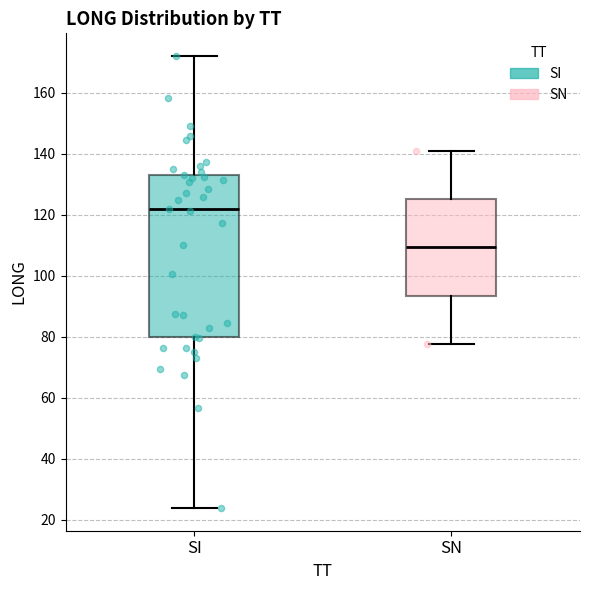

Reading left to right, transcribe this box plot: for each box, give where its median line is, the range the box spans, and where its two whiskers end, as read against the y-axis. The values are not printed on the chart, so give them approximately, as read against the axis.

SI: median 122, box 80 to 134, whiskers 24 to 172
SN: median 110, box 94 to 126, whiskers 78 to 142